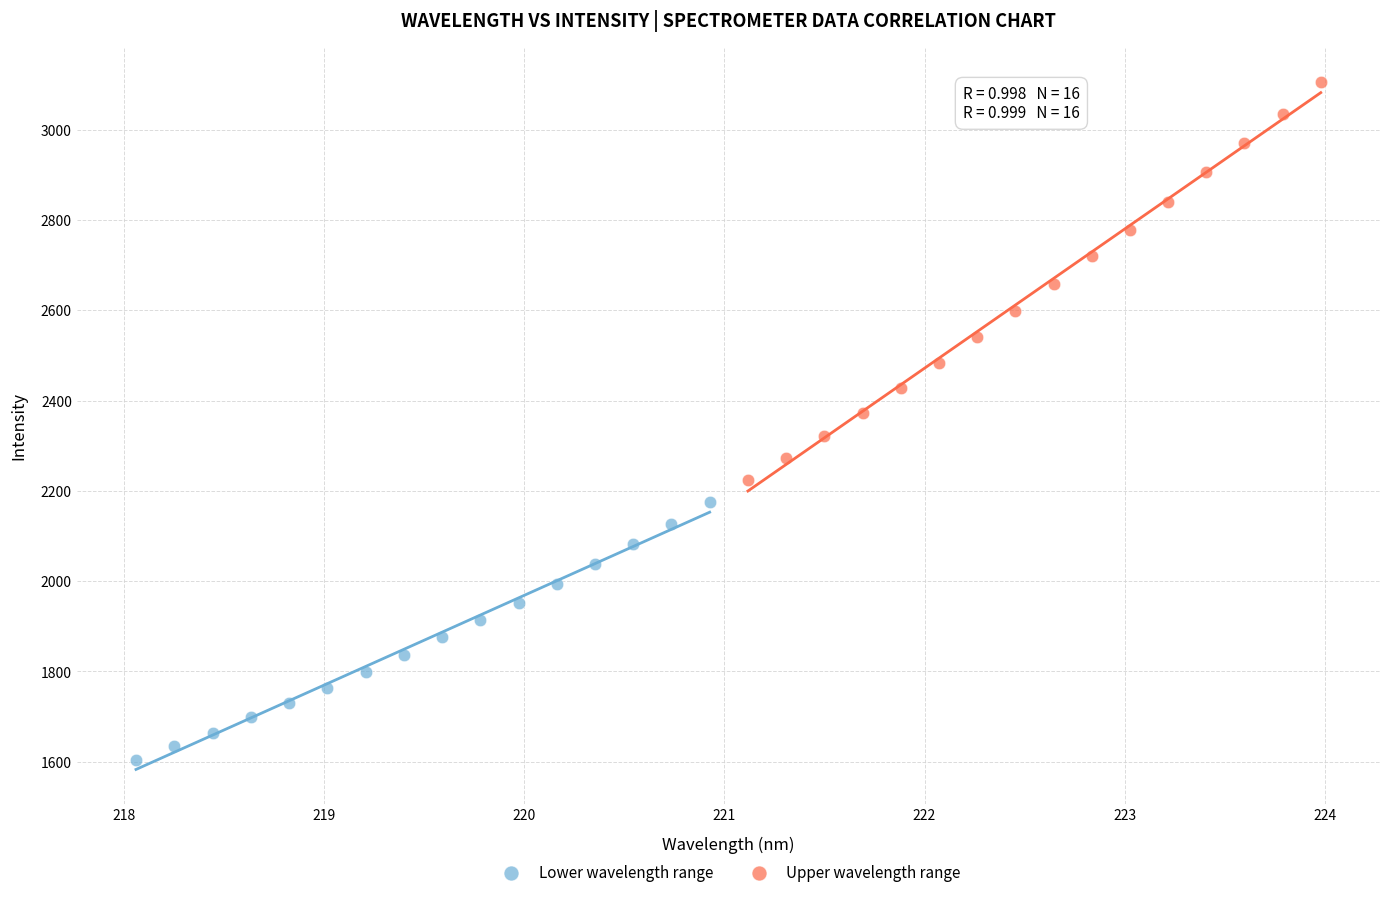

Which series has the largest Y range (max minus min)?

Upper wavelength range